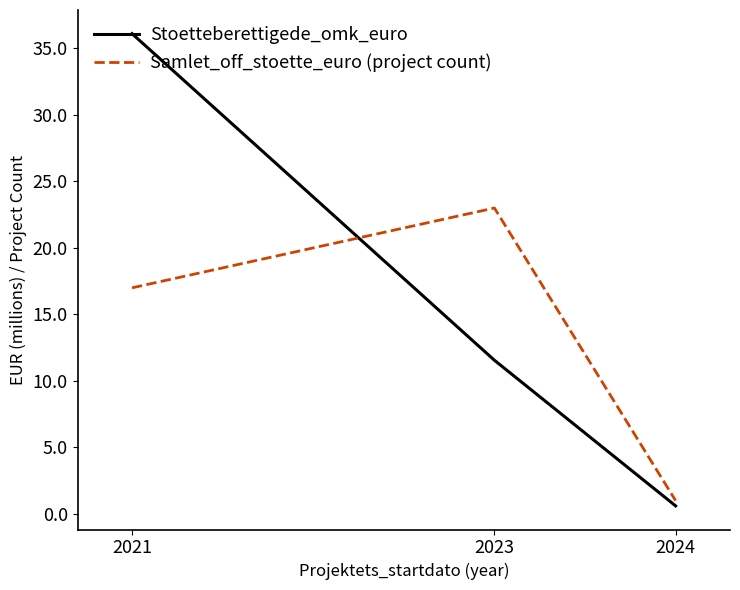

What is the highest value of the Samlet_off_stoette_euro (project count) series?

23.0